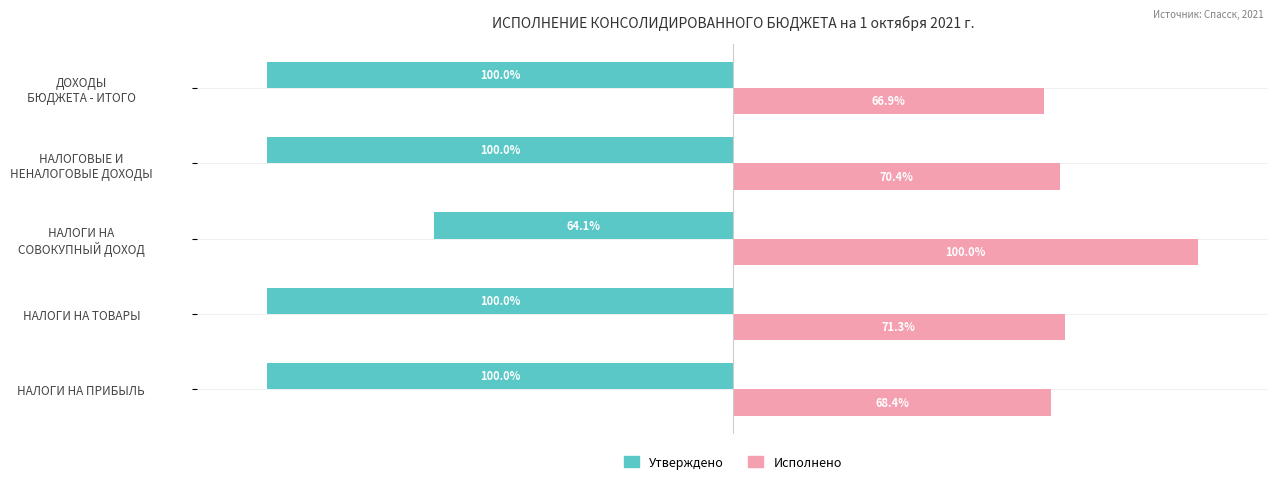

Which series has the widest spread of values?

Утверждено